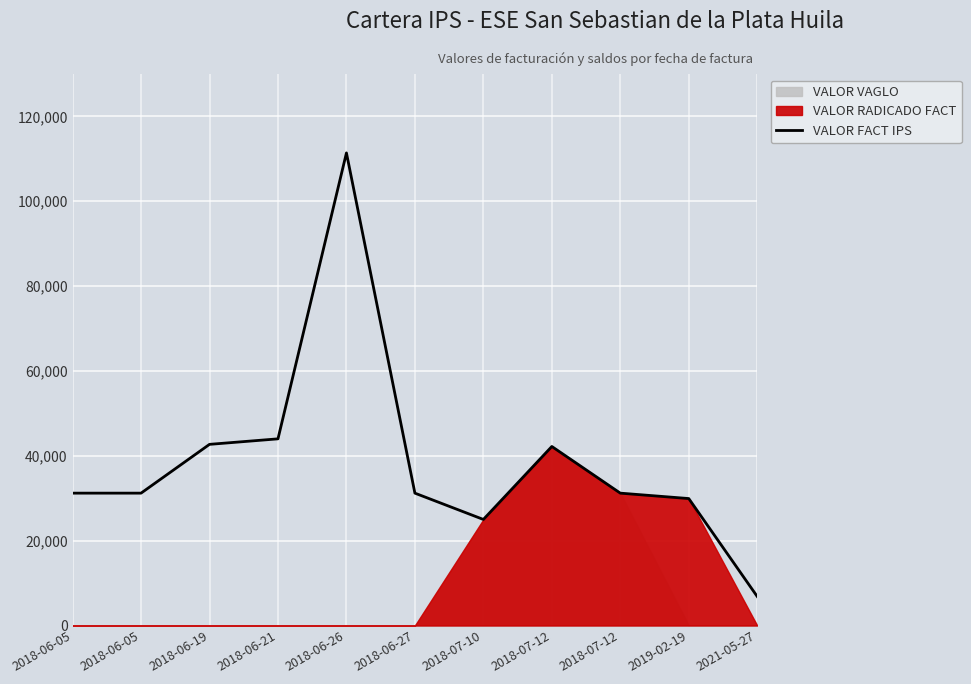

How many points are lower than both their immediate neighbors (excluding endpoints)?

1